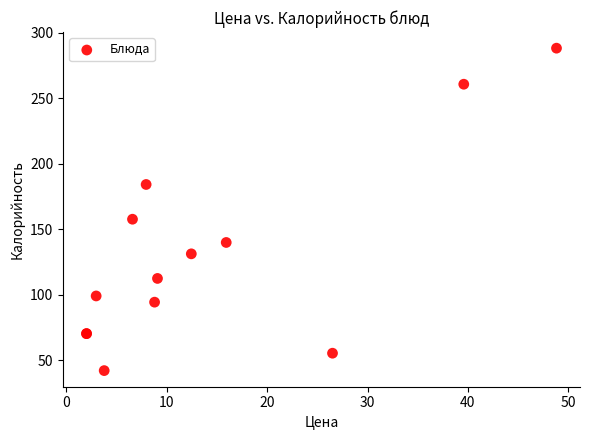

What Y value in the scatter plot is closest to 165?

157.8